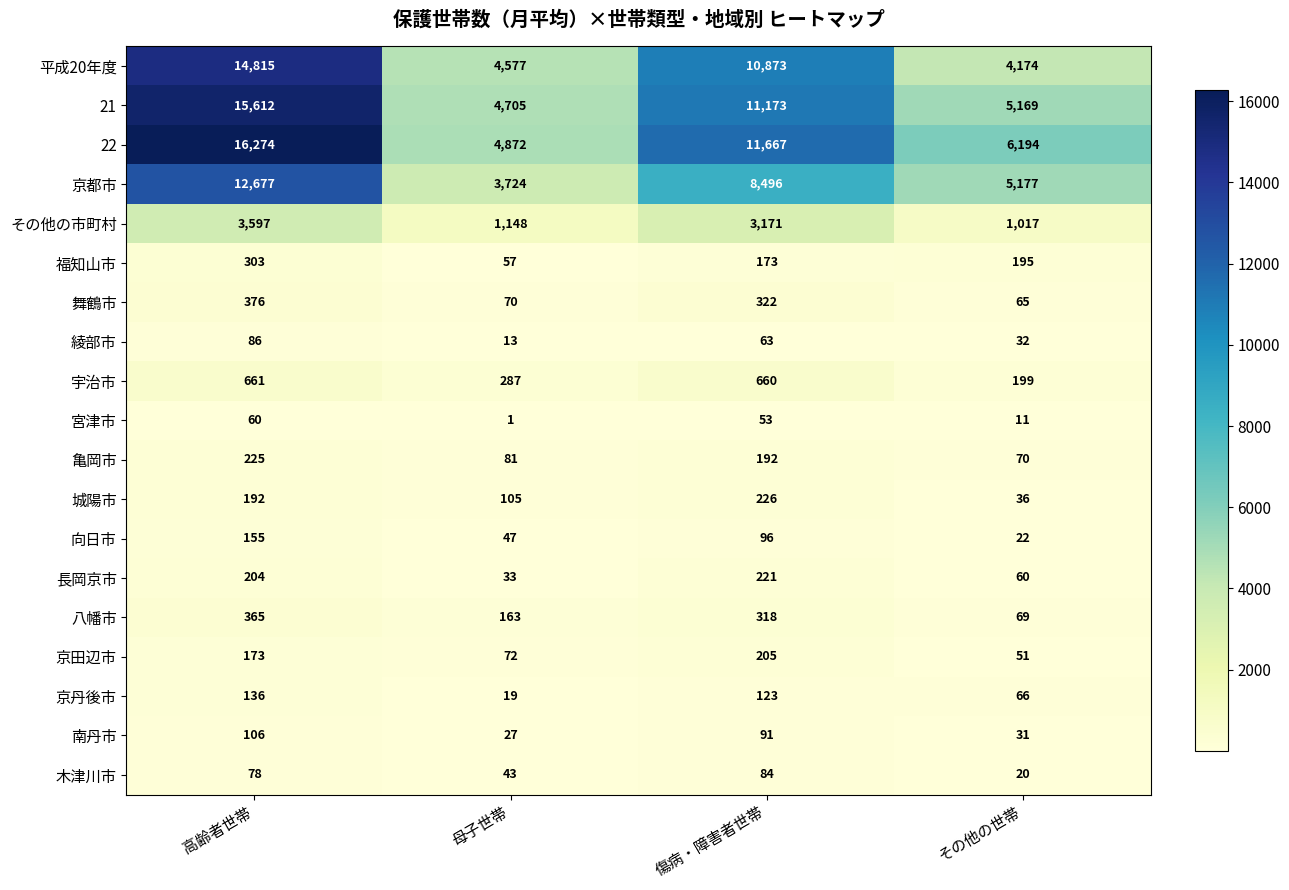

What is the difference between the highest and lowest values at 傷病・障害者世帯?

11614